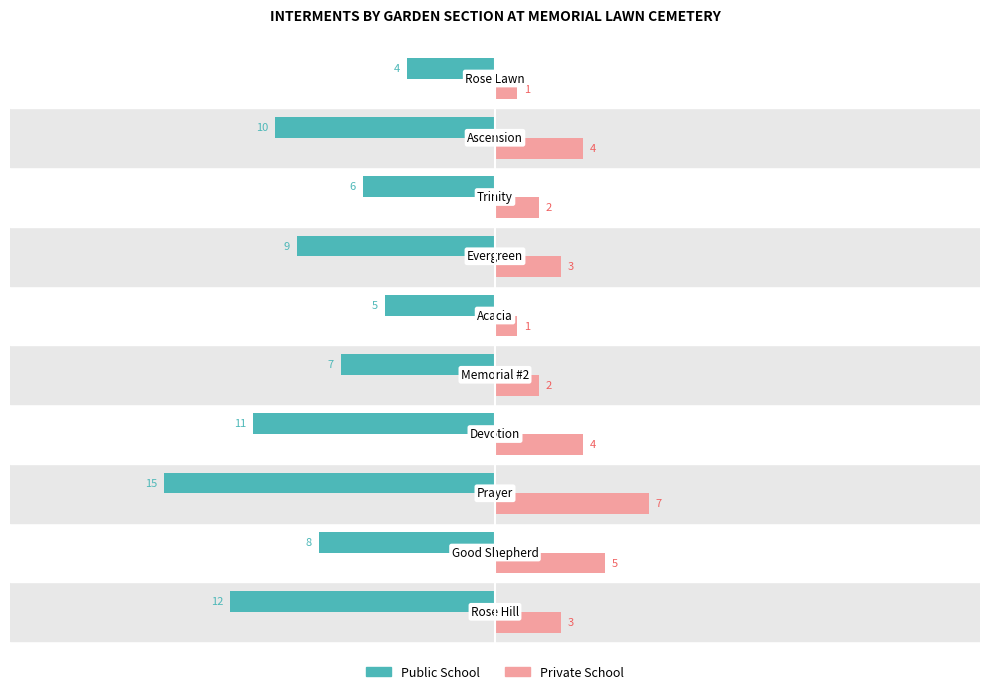

Which series has the widest spread of values?

Public School